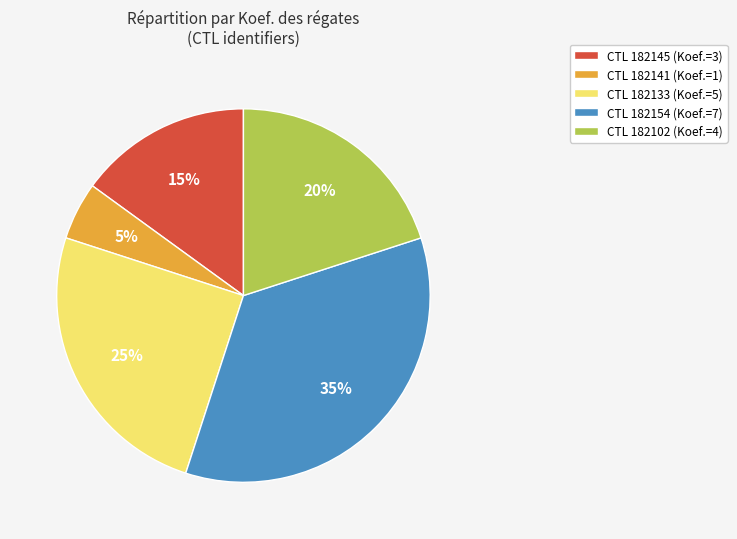

Does any single category account for the majority?

No